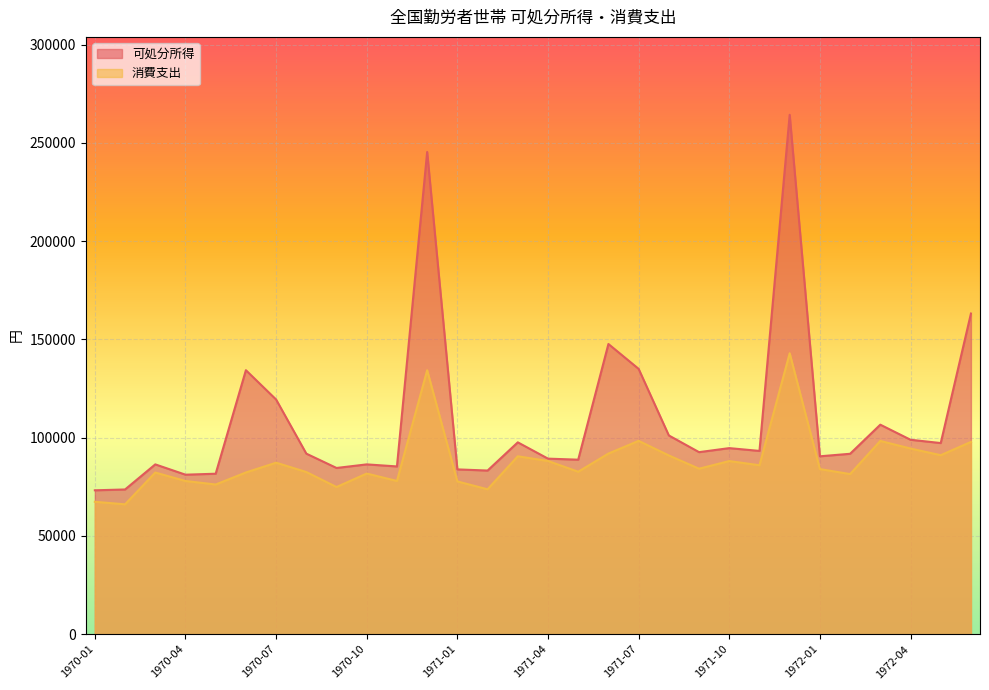

What is the difference between the maximum and minimum values in the 可処分所得 series?

191077